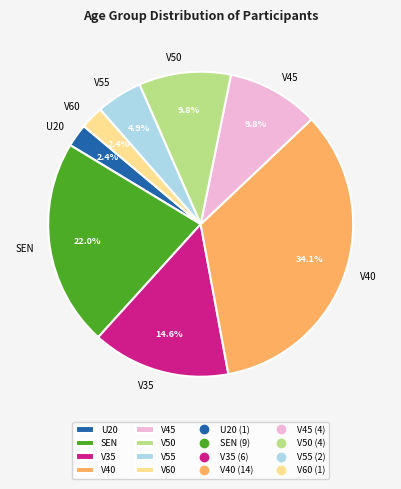

Which slice is the largest?

V40